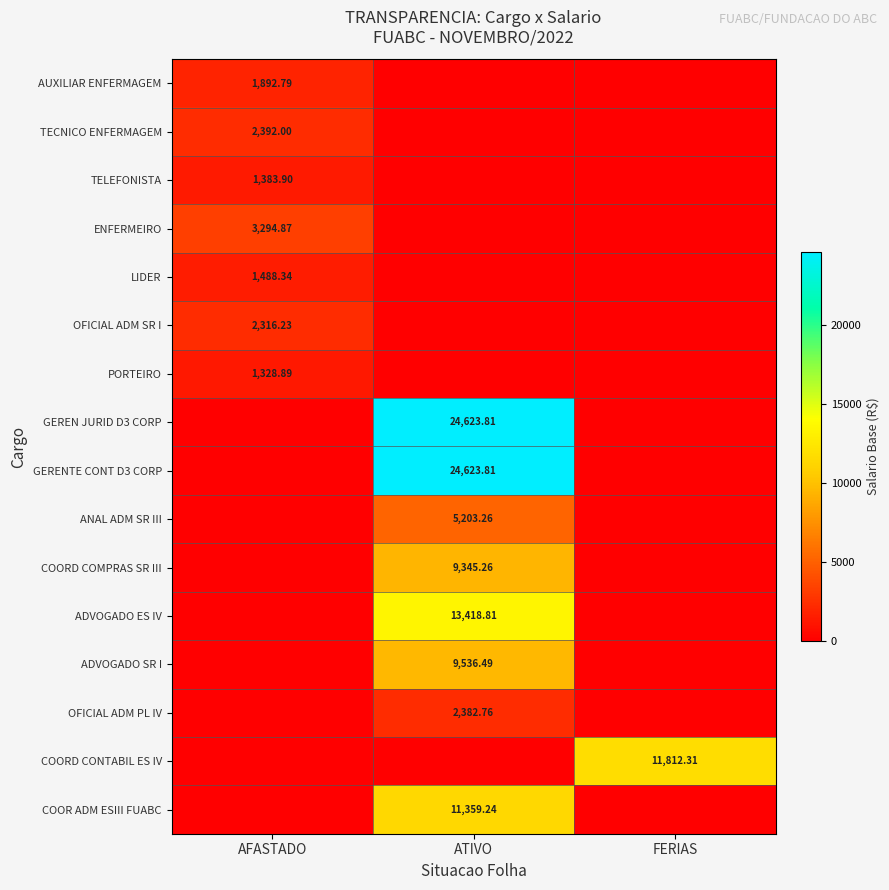

What value does the GEREN JURID D3 CORP series have at ATIVO?

24623.8